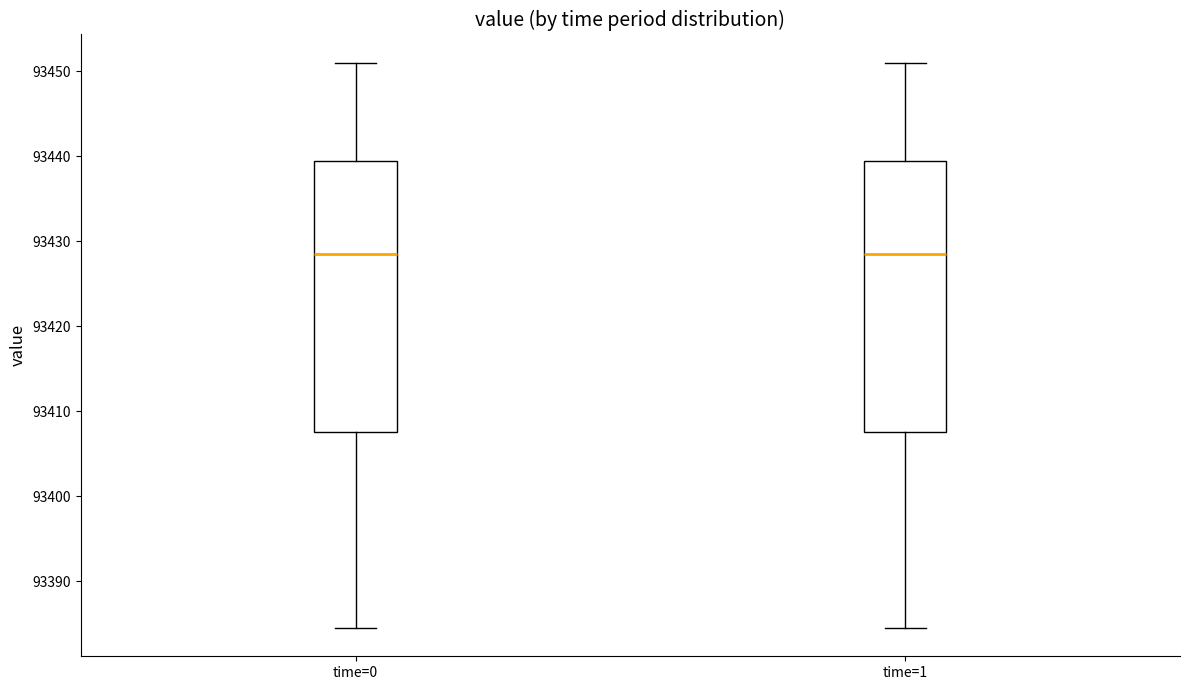

Reading left to right, read every box against the y-axis: the position of its median line, the range the box covers, and the ends of its whiskers. The values are not printed on the chart, so give them approximately, as read against the axis.

time=0: median 93428, box 93408 to 93439, whiskers 93385 to 93451
time=1: median 93428, box 93408 to 93439, whiskers 93385 to 93451